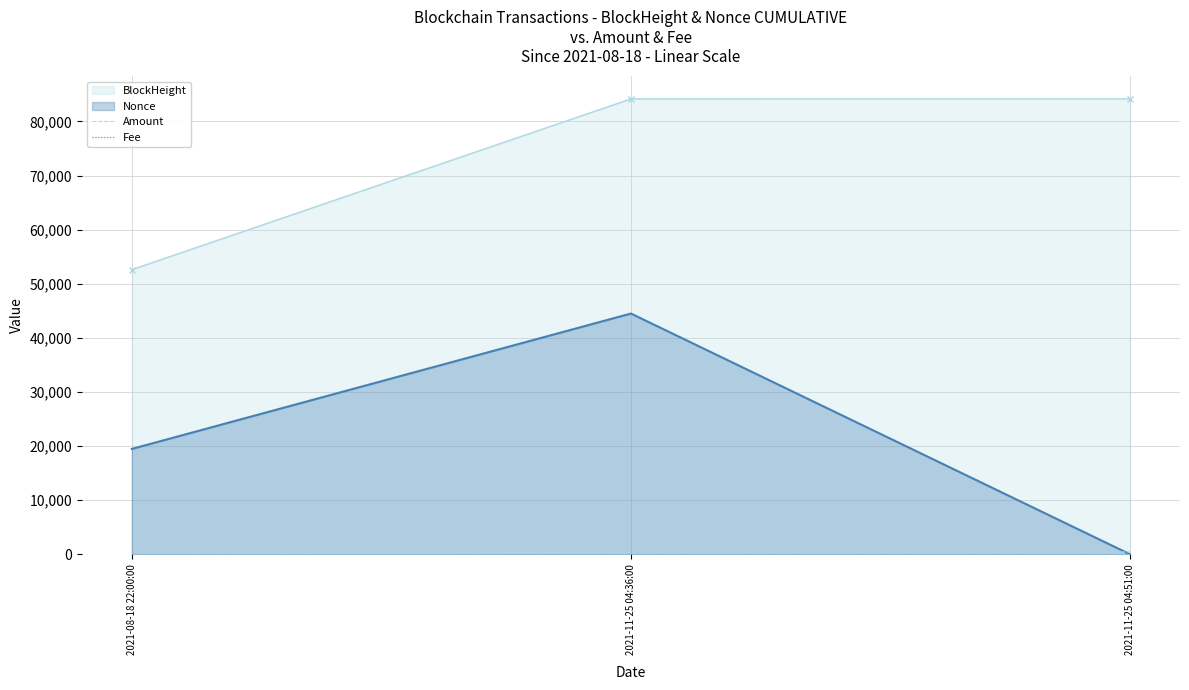

At which label does Fee reach its minimum?

2021-08-18 22:00:00